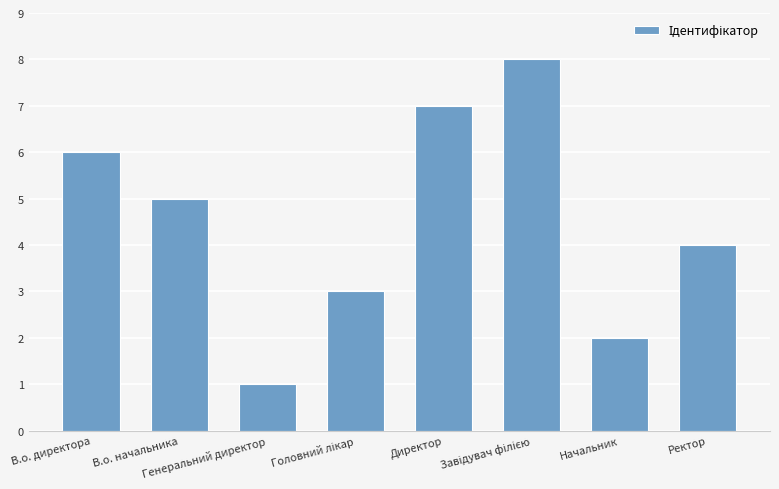

What is the sum of all values?

36